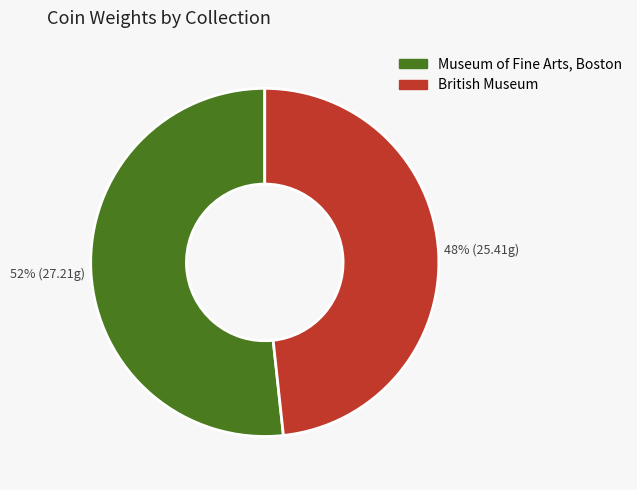

Do Museum of Fine Arts, Boston and British Museum together represent more than half of the pie?

Yes